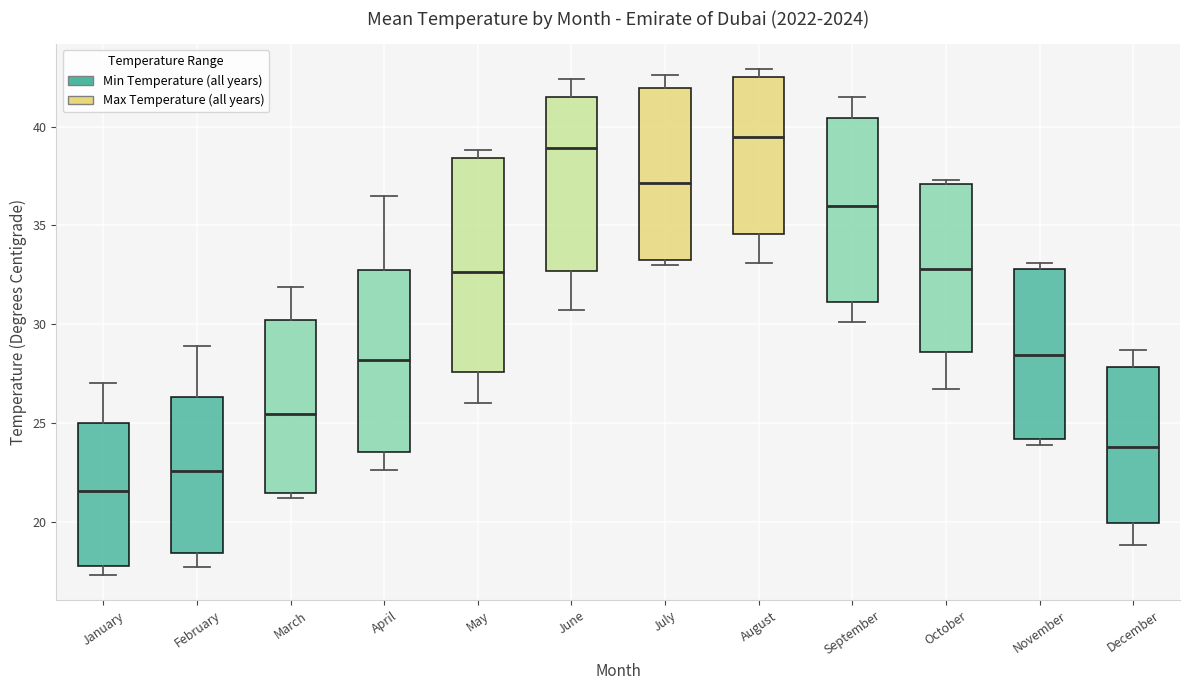

Which box has the highest median line?

August